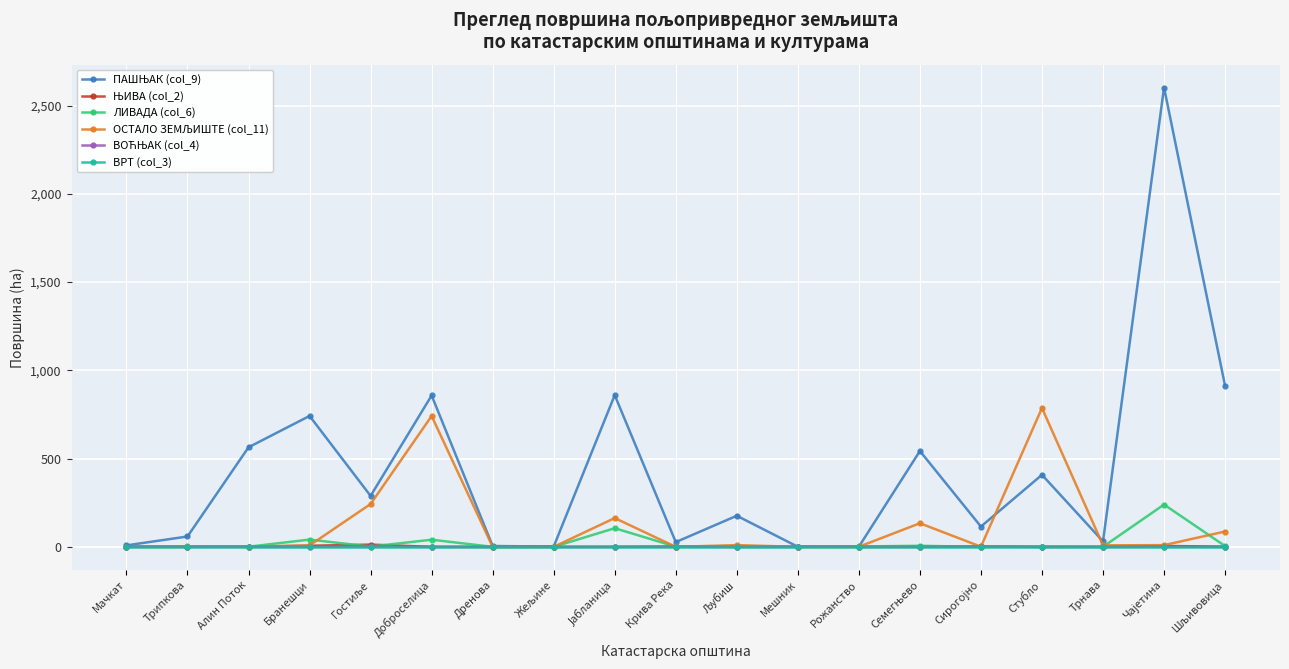

At how many categories does at least one series exceed 374?

8